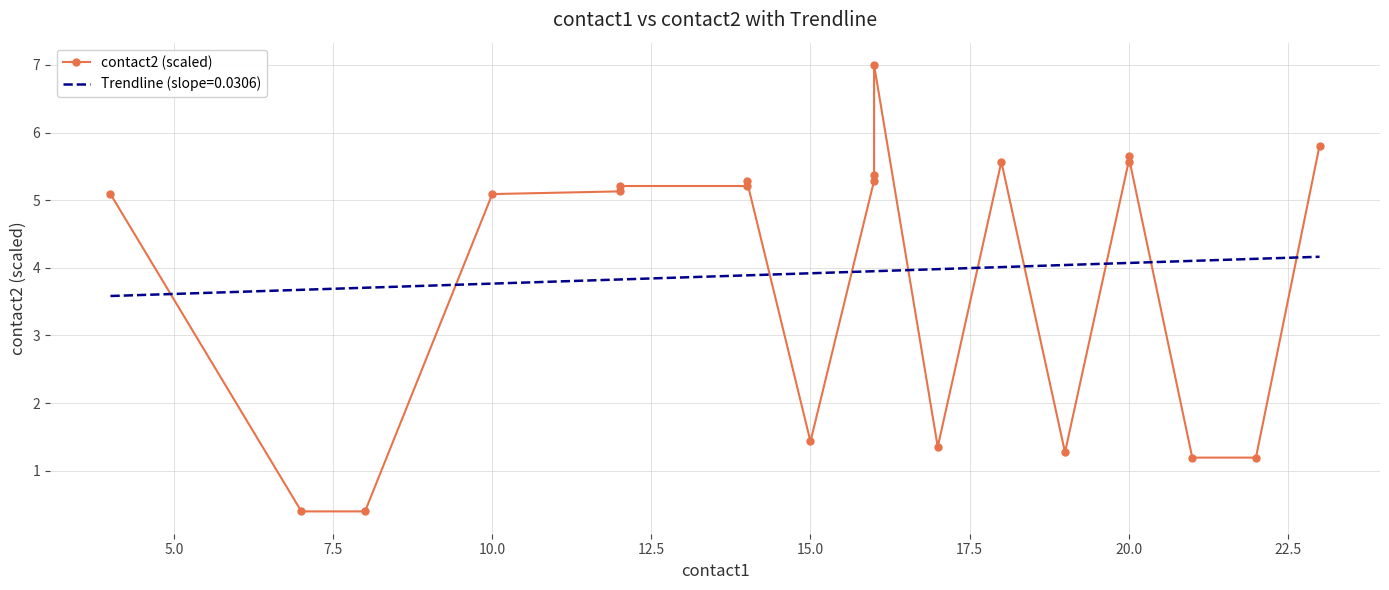

What is the lowest value of the Trendline (slope=0.0306) series?

3.6